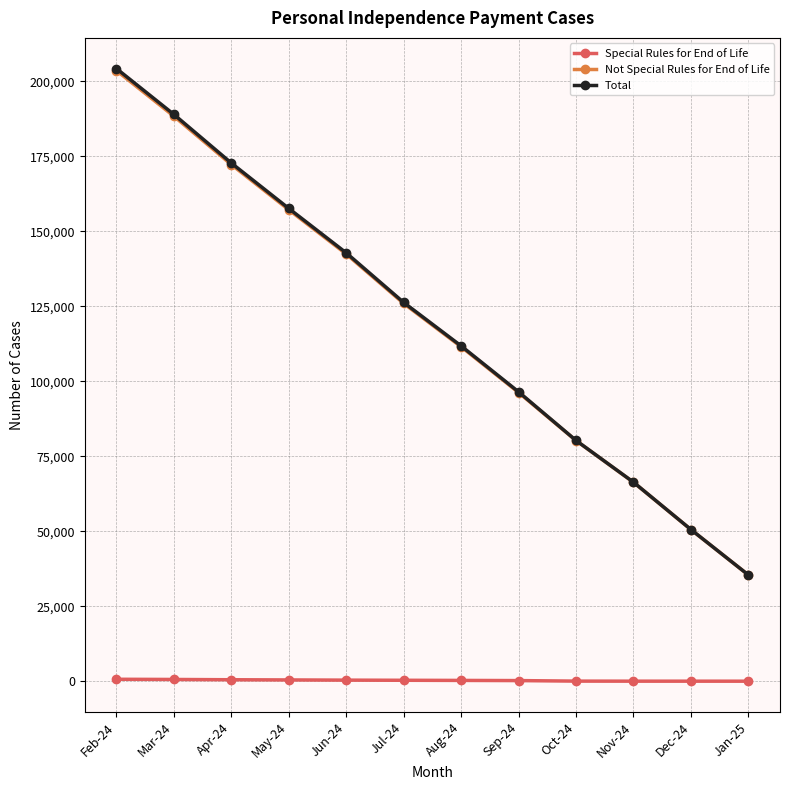

What are all the series names shown in the legend?

Special Rules for End of Life, Not Special Rules for End of Life, Total